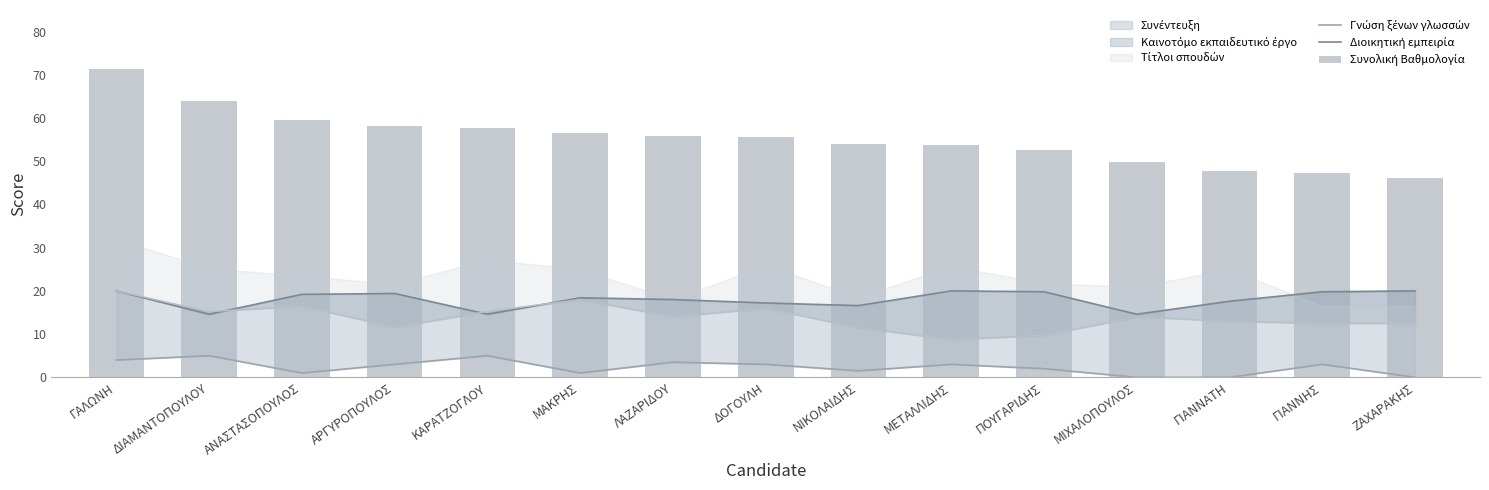

At which category is the sum across all series the highest?

ΓΑΛΩΝΗ